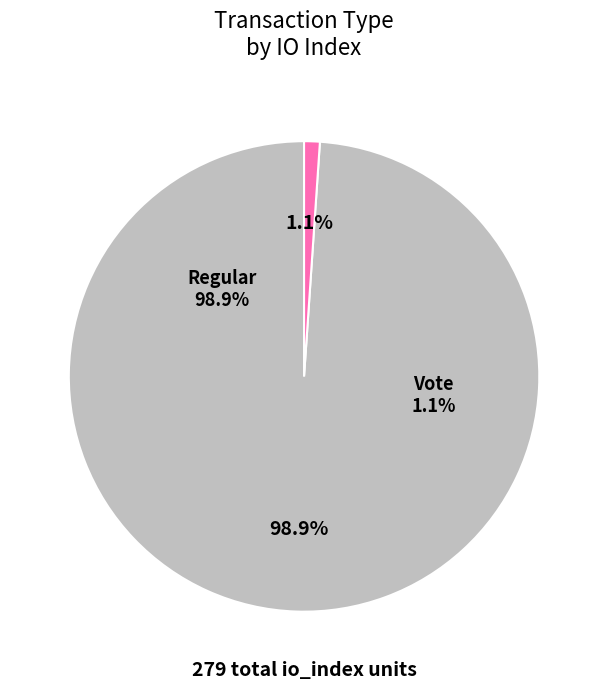

Rank the categories by value from lowest to highest.

Vote (io_index=3), Regular (io_index=276)